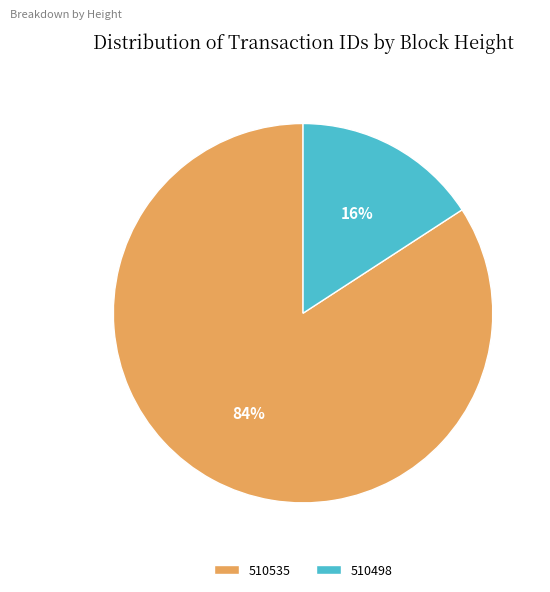

To the nearest percent, what is the combined percentage of 510535 and 510498?

100%